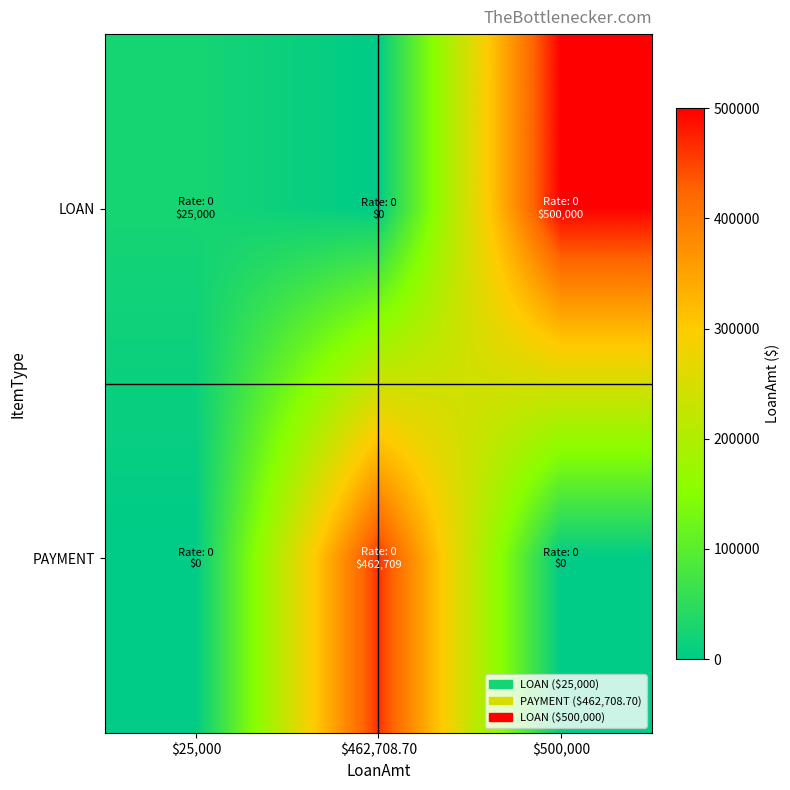

Which category has the highest value across all series?

$500,000